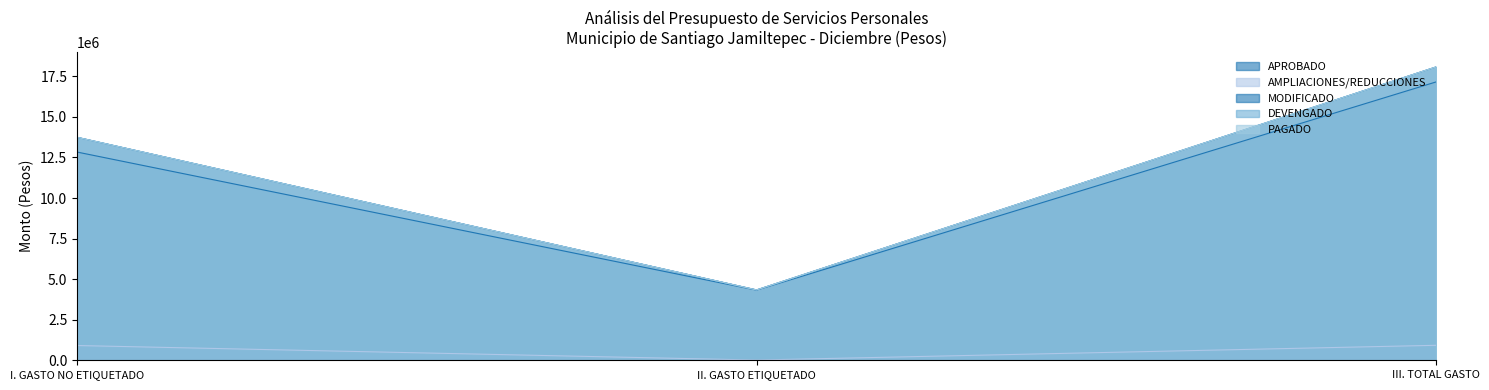

What position from the right is III. TOTAL GASTO?

1